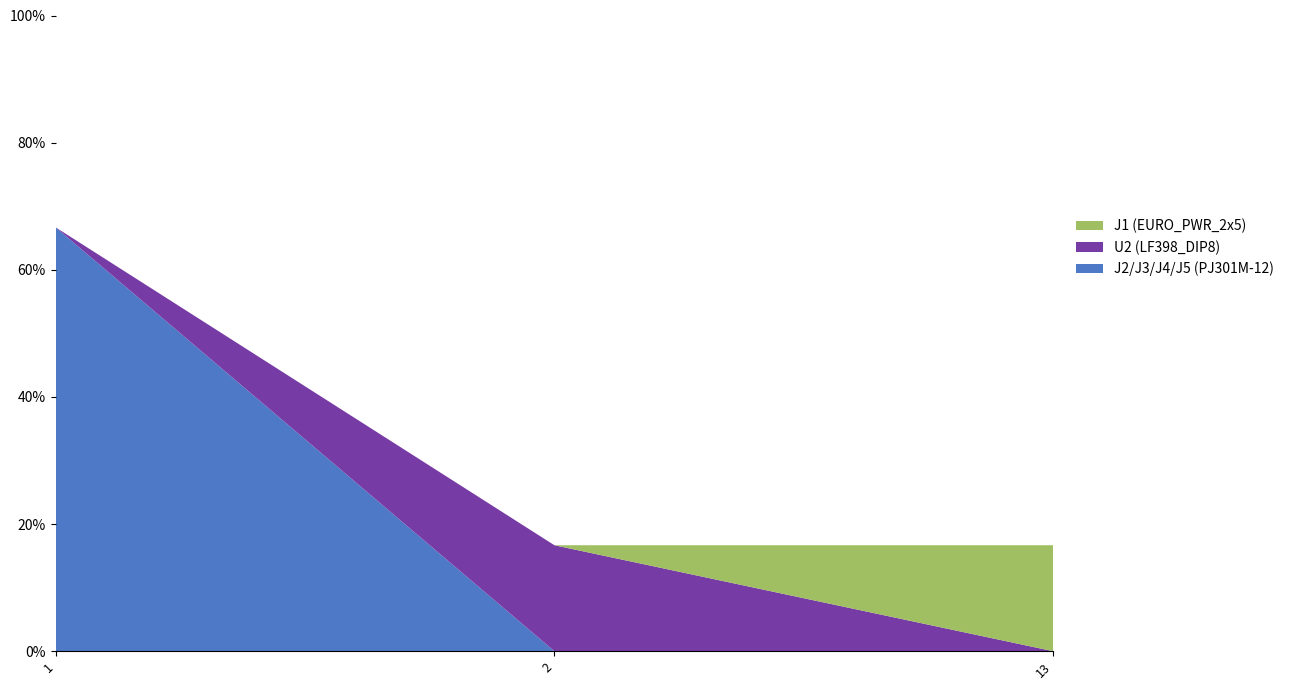

Reading left to right, transcribe all the data shown in this chart.

1=4	2=1	13=1